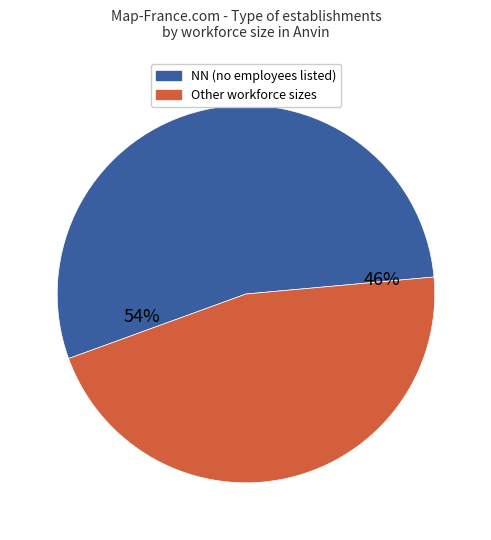

Does any single category account for the majority?

Yes